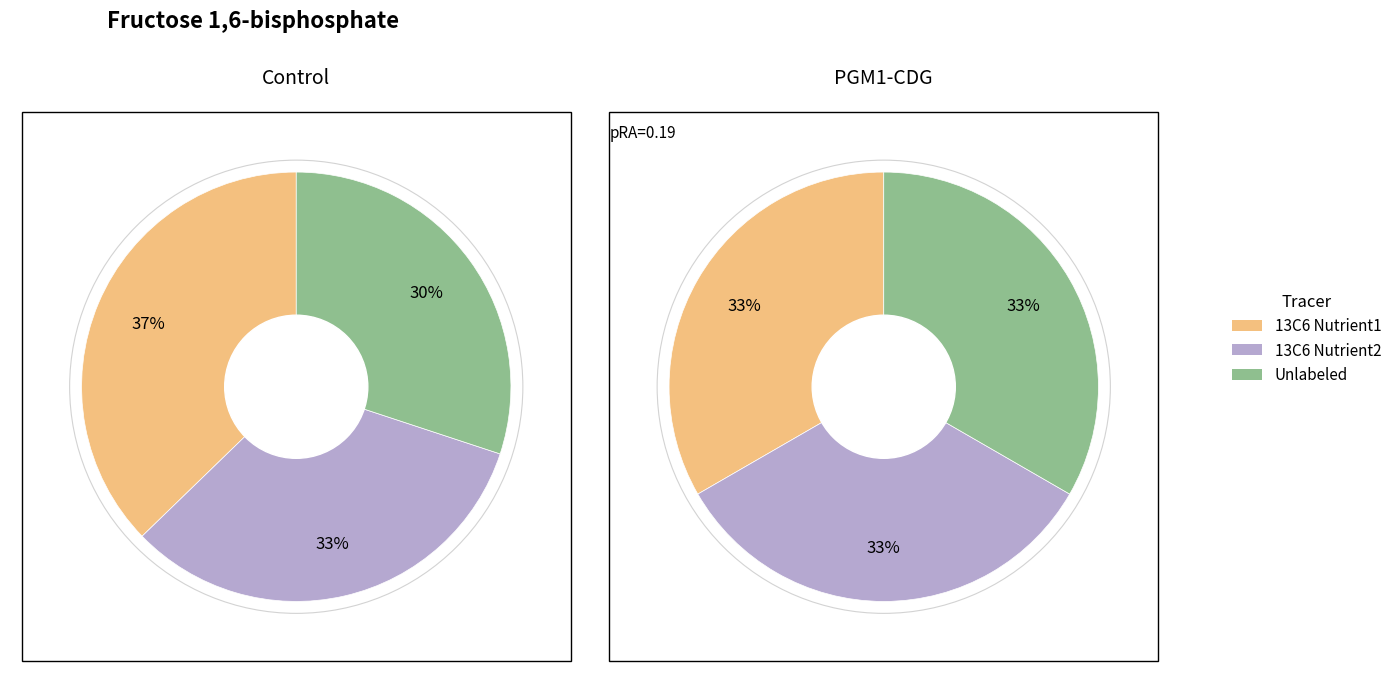

Is it true that 7 is 16% of the pie?

True